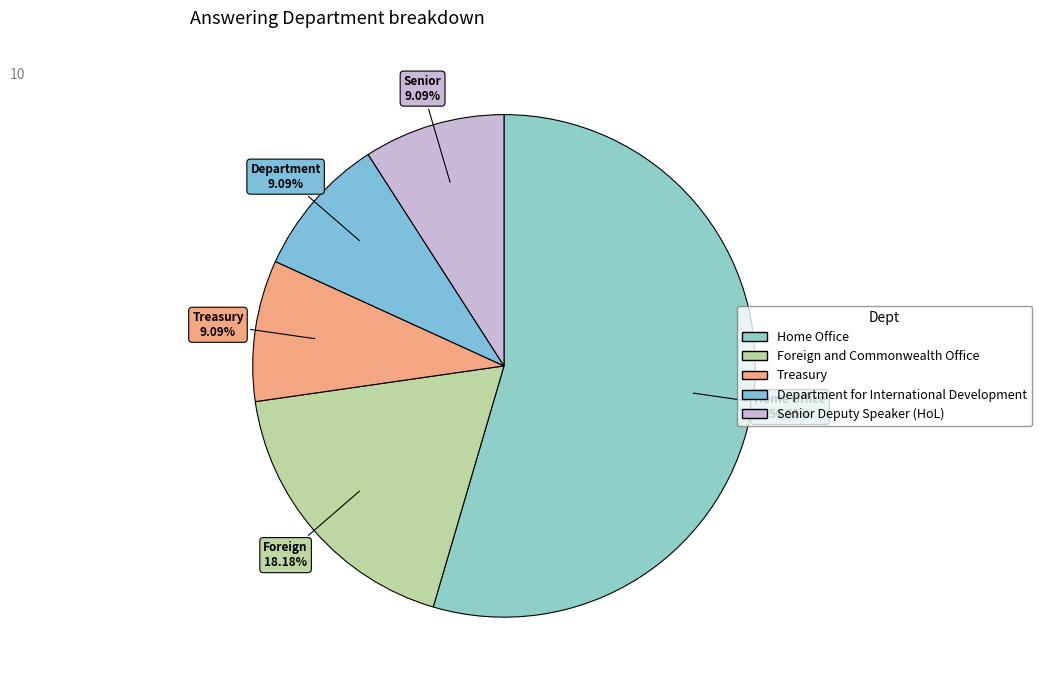

How many segments does this pie chart have?

5